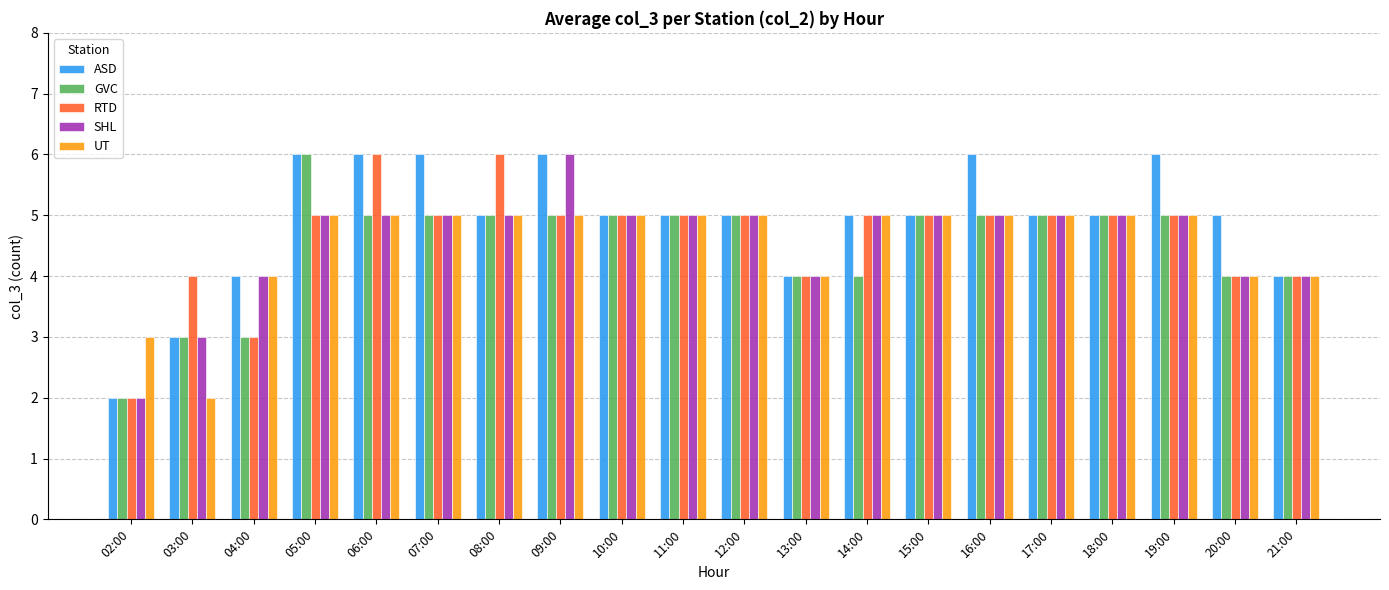

What is the sum of the RTD values at 09:00 and 20:00?

9